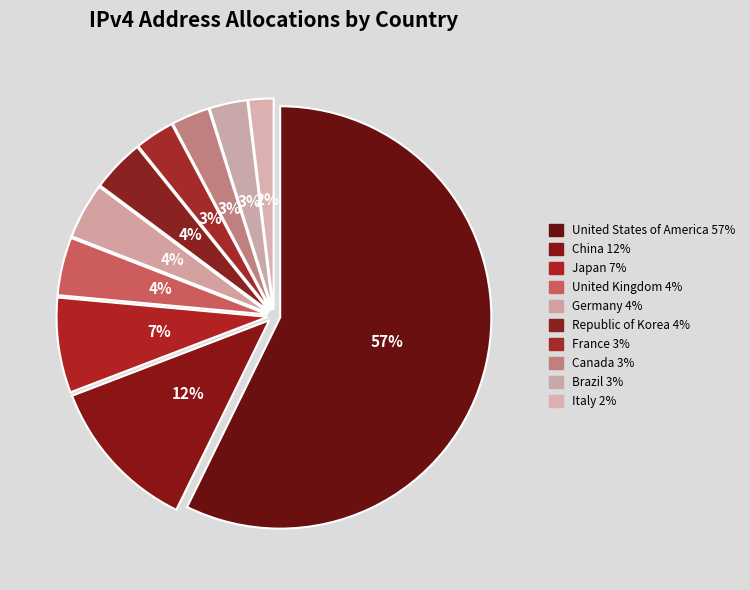

True or false: United States of America accounts for 57% of the total.

True